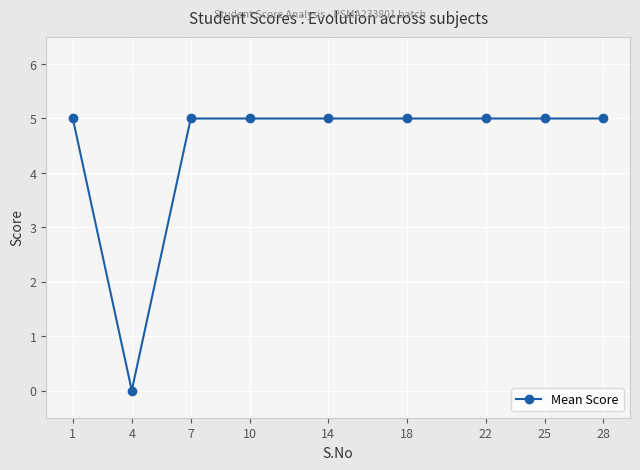

Reading right to left, extract all data points from this chart.

5	5	5	5	5	5	5	0	5